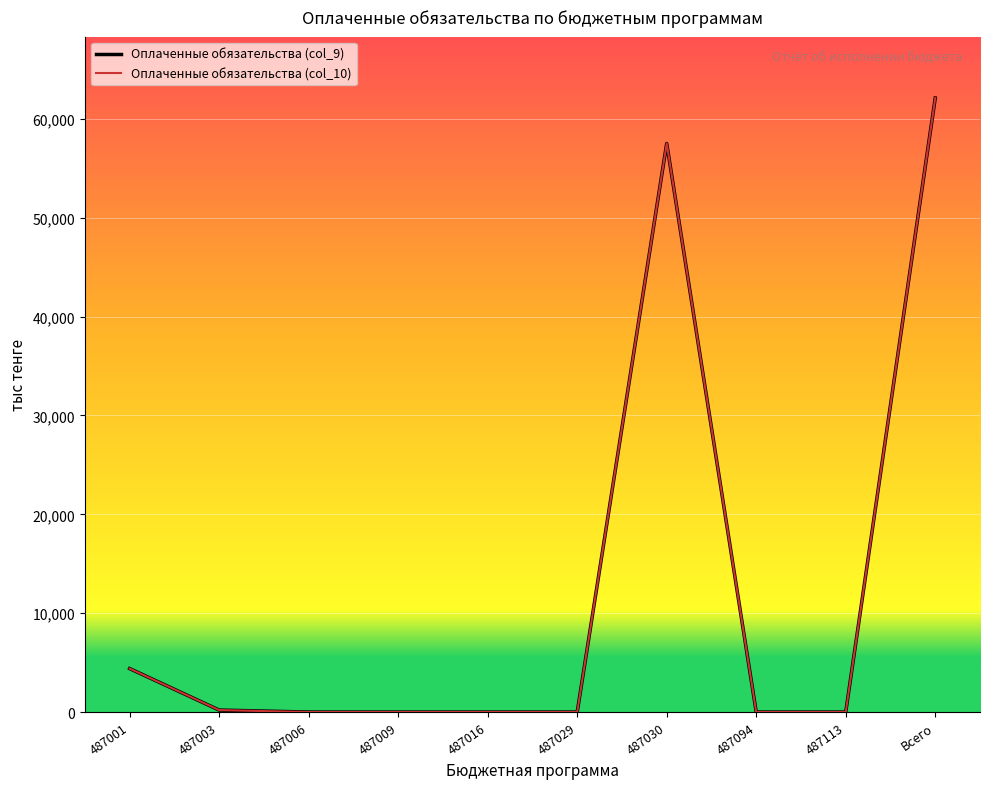

At which category is the sum across all series the highest?

Всего